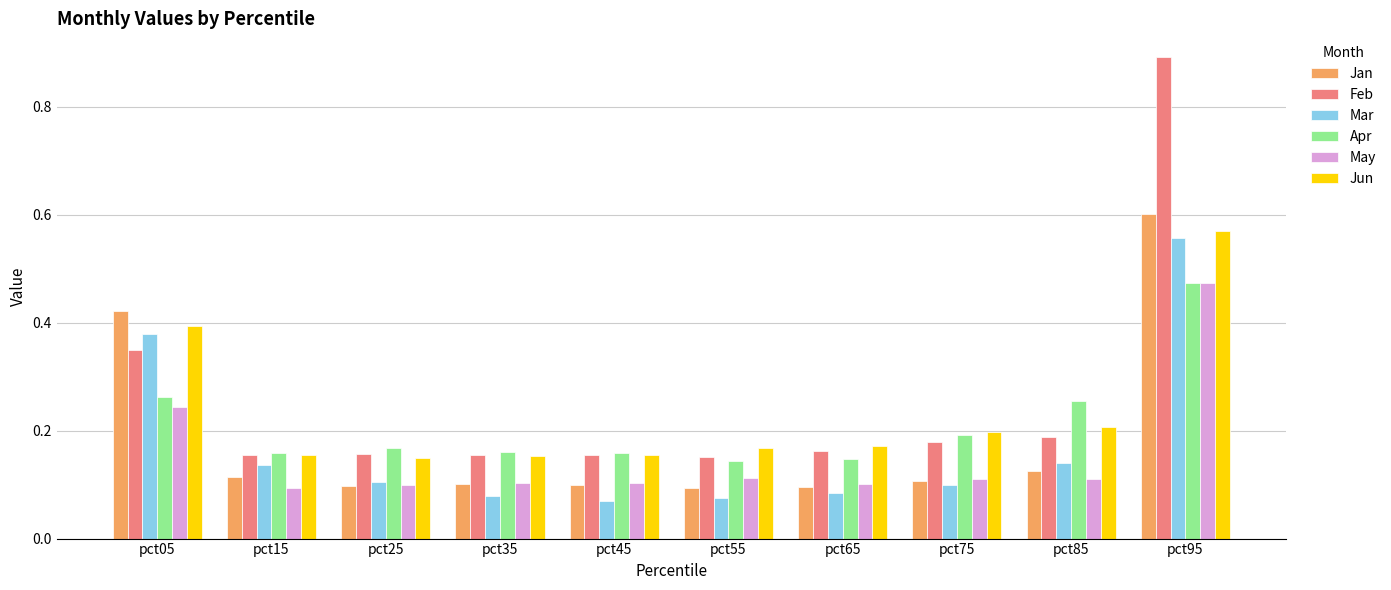

At which category does the chart reach its peak across all series?

pct95